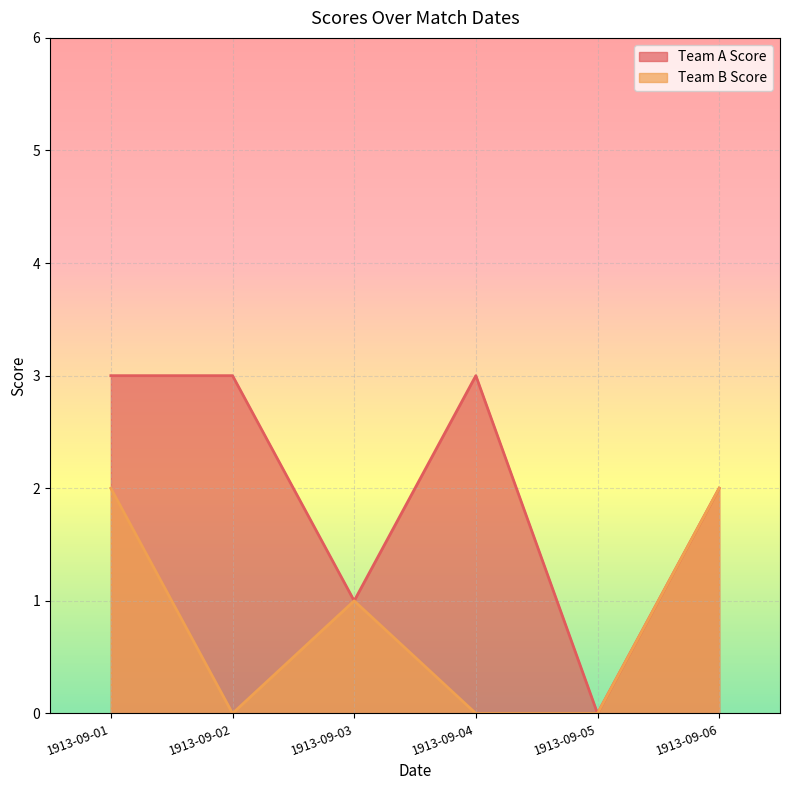

Where does the Team B Score series first go above 1?

1913-09-01